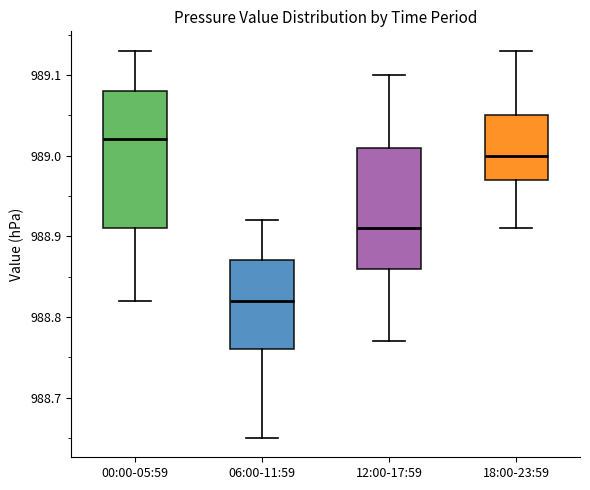

Where is the upper edge of the box for 12:00-17:59 on the y-axis? The values are not printed on the chart, so give them approximately, as read against the axis.

989.01